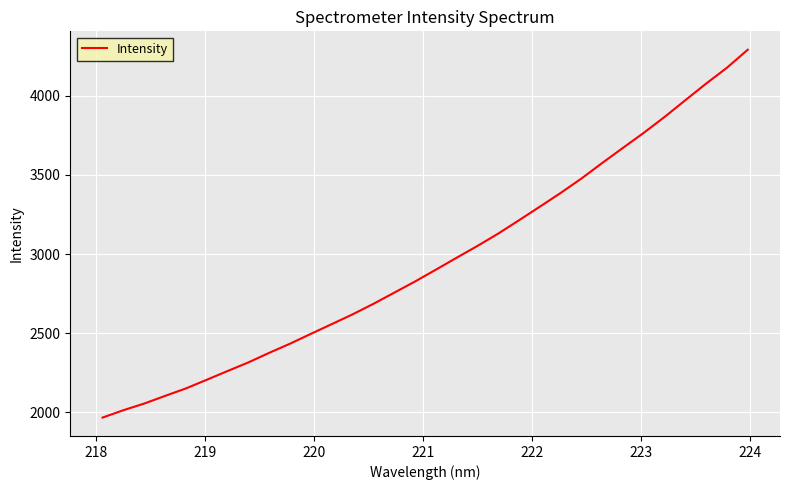

True or false: there are more than 0 points higher than both neighbors.

False